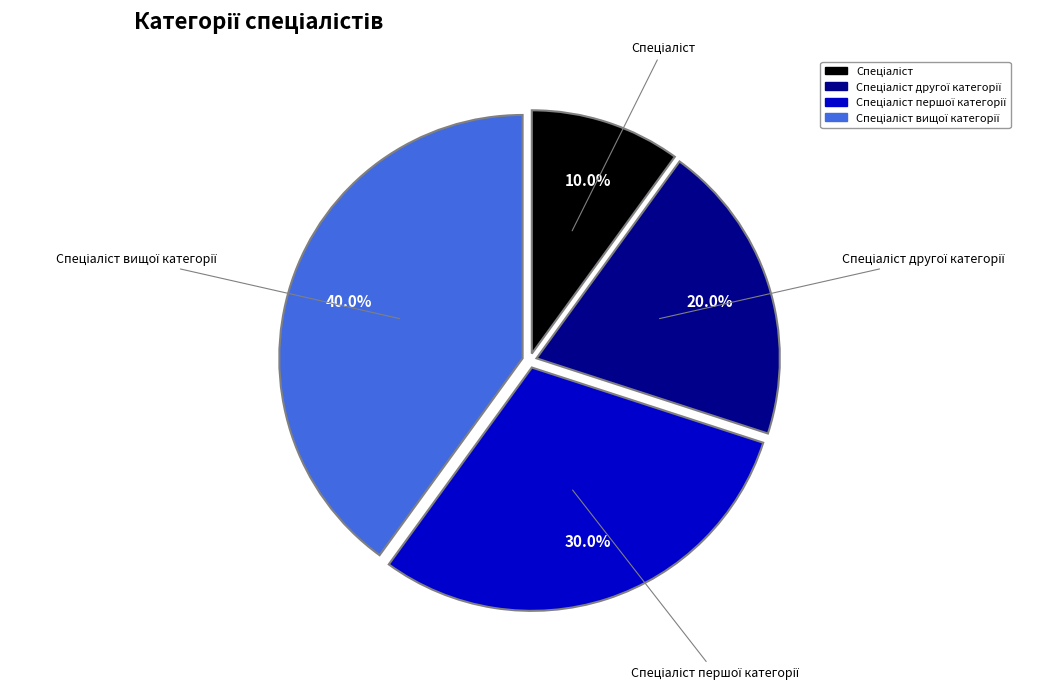

Is there a majority slice in this chart?

No